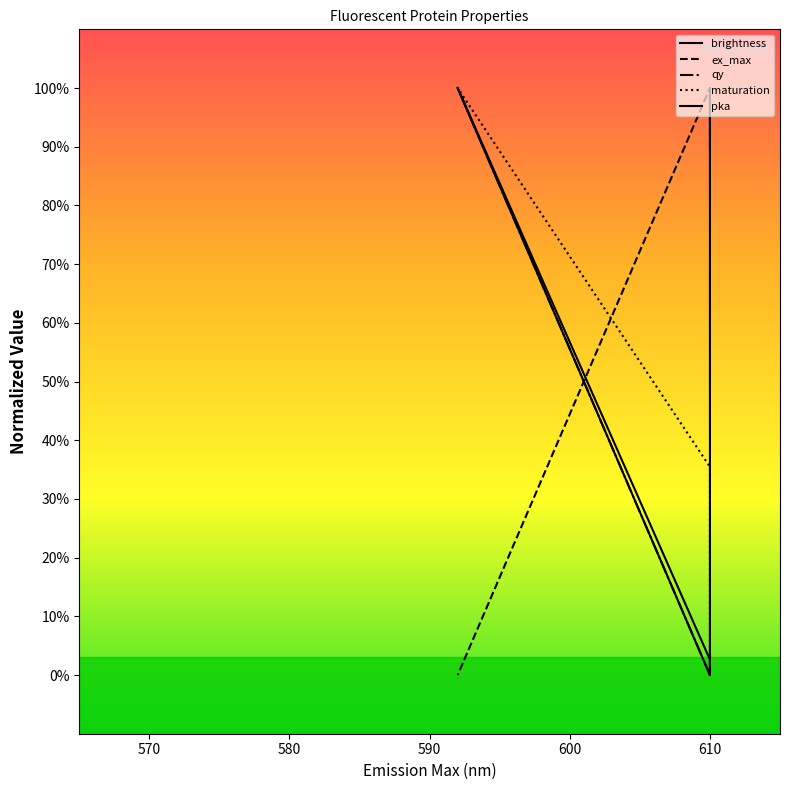

What is the spread (max minus min) of values at 590?

100.0